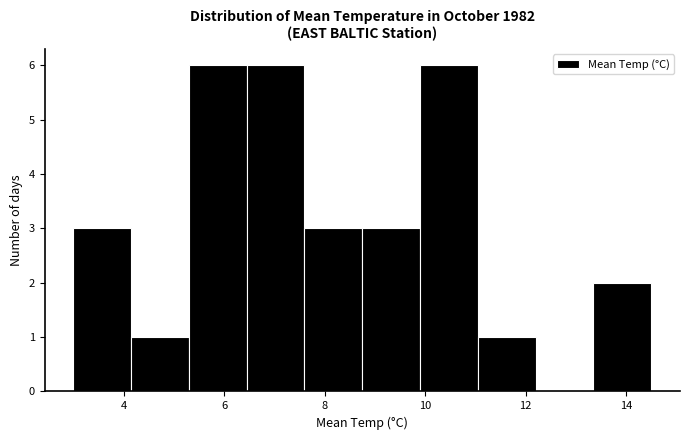

Reading left to right, list every bar in this chart as the range it spans on the x-axis followed by its height. Neither the bar edges nor the heights are printed on the chart, so give them approximately, as read against the axes.

3.00 to 4.15: 3
4.15 to 5.30: 1
5.30 to 6.45: 6
6.45 to 7.60: 6
7.60 to 8.75: 3
8.75 to 9.90: 3
9.90 to 11.05: 6
11.05 to 12.20: 1
12.20 to 13.35: 0
13.35 to 14.50: 2